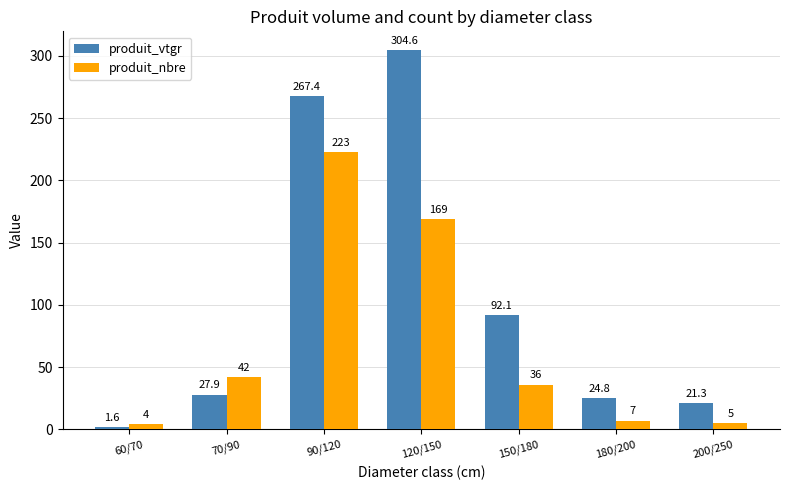

Rank the categories by produit_nbre value from lowest to highest.

60/70, 200/250, 180/200, 150/180, 70/90, 120/150, 90/120